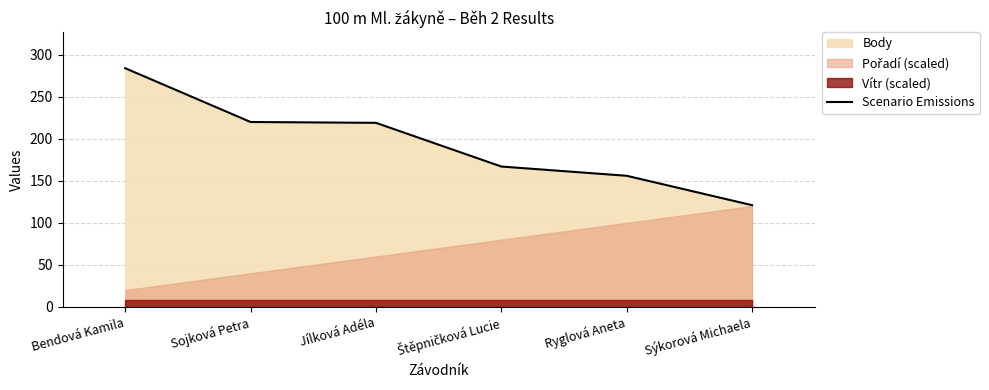

Is it true that Scenario Emissions equals 126 at Bendová Kamila?

False